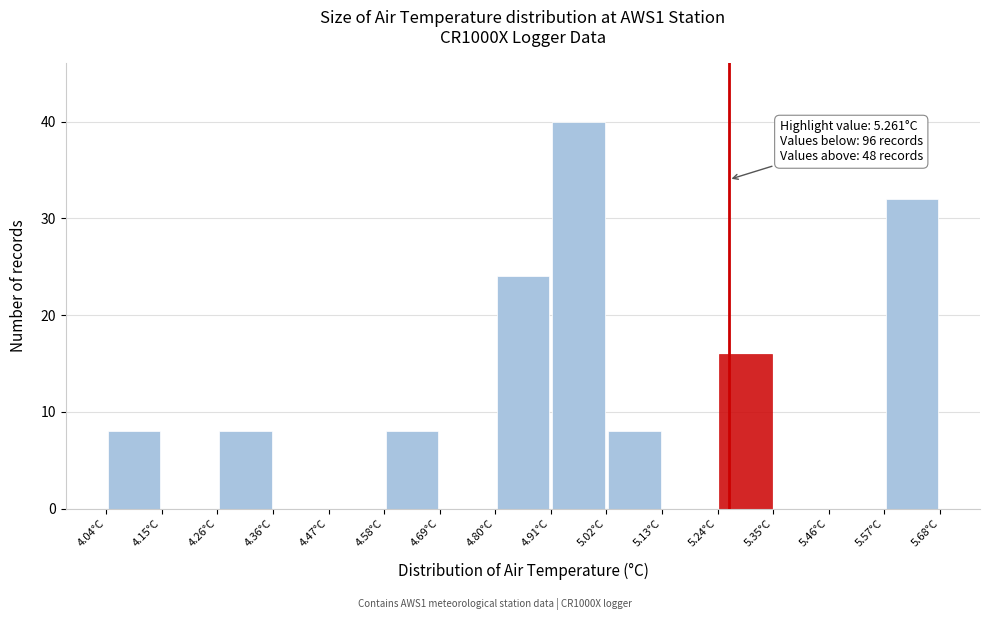

Which range on the x-axis has the tallest bar?

4.92 to 5.02